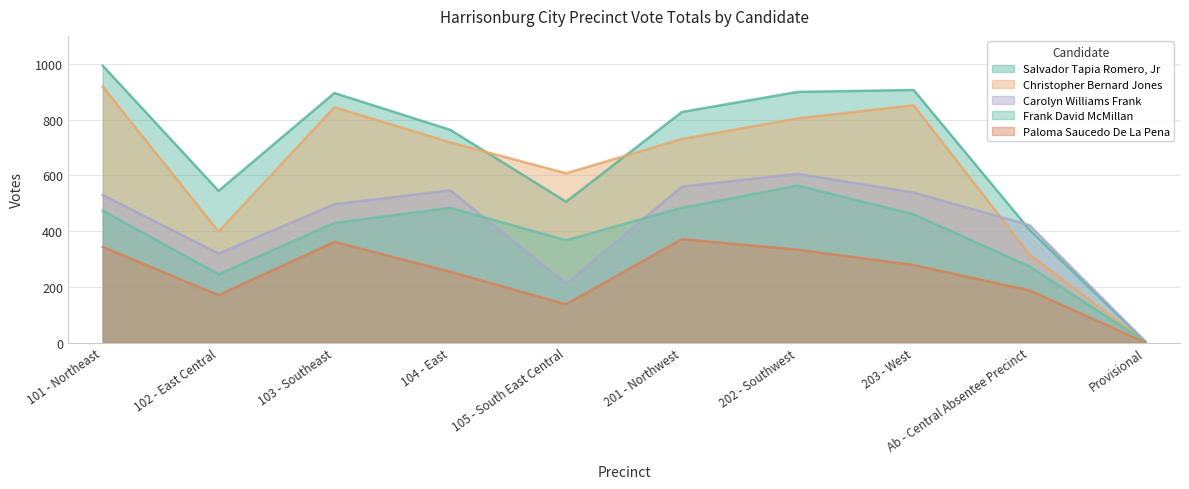

True or false: Salvador Tapia Romero, Jr and Christopher Bernard Jones intersect in this chart.

True